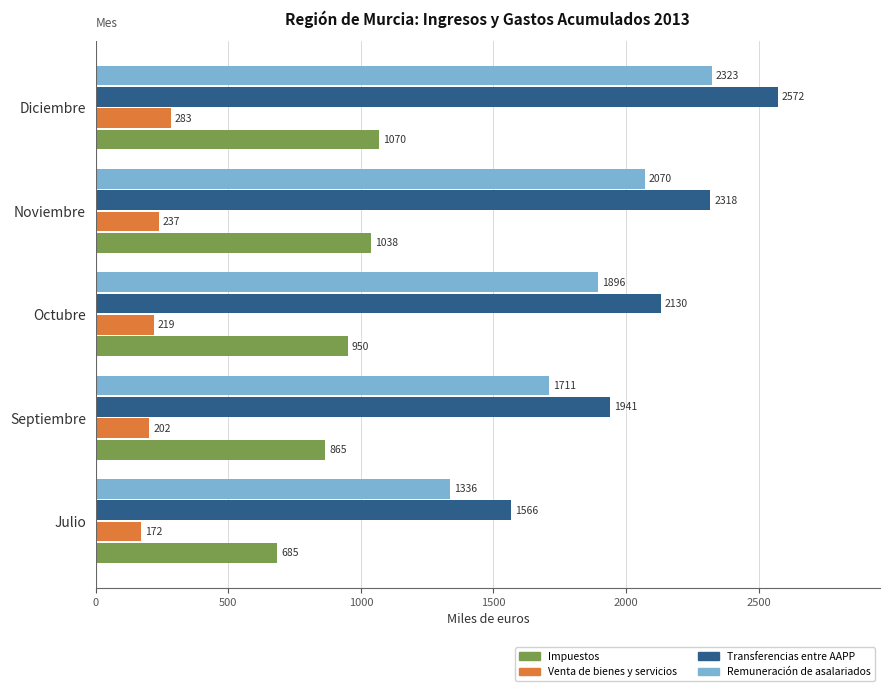

How many data points in Transferencias entre AAPP are less than 2130?

2